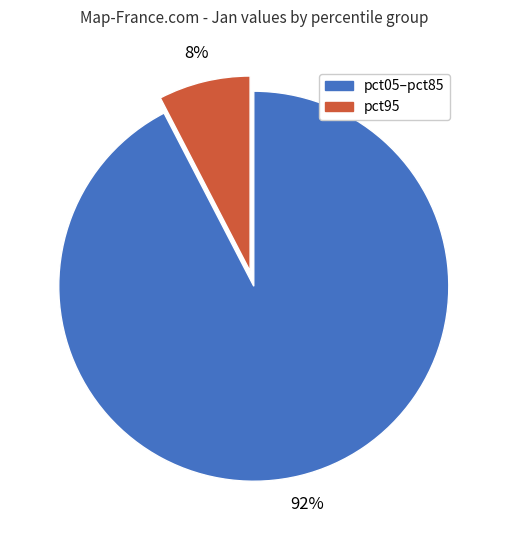

The pct95 slice represents 8% of the pie. True or false?

True